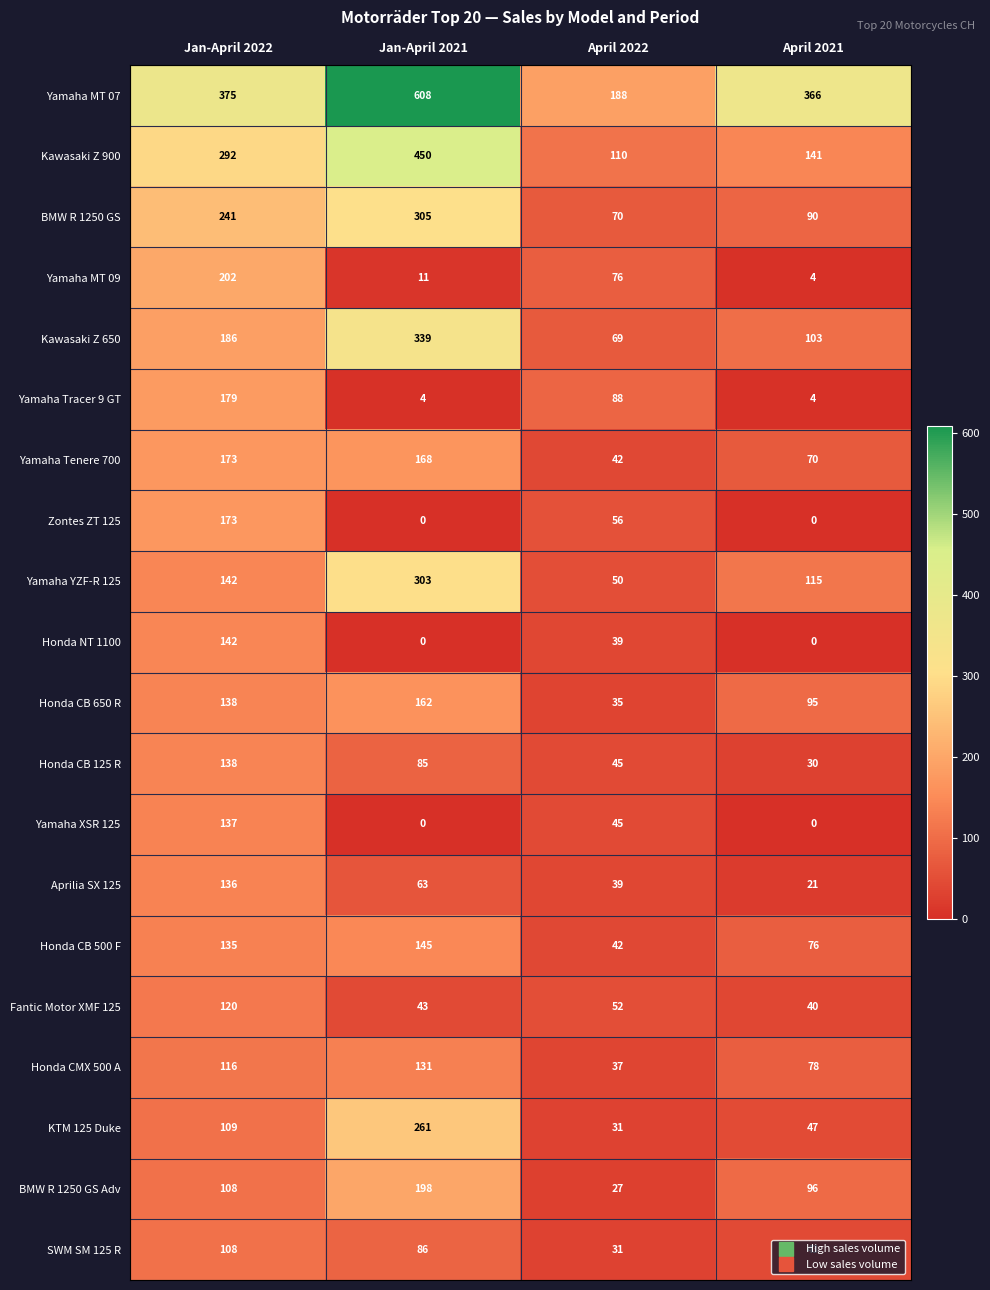

What is the difference between the highest and lowest values at April 2022?

161